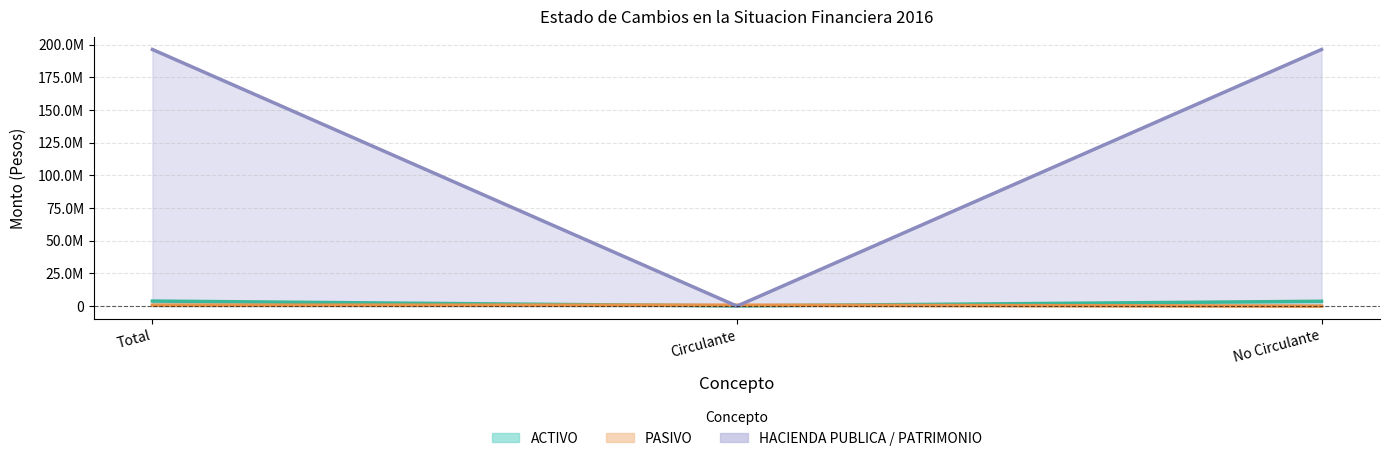

Reading right to left, extract all data points from this chart.

ACTIVO: 3717660.1	154100.0	3871760.1
PASIVO: 0.0	735008.5	735008.5
HACIENDA_PUBLICA: 196292229.6	0.0	196292229.6